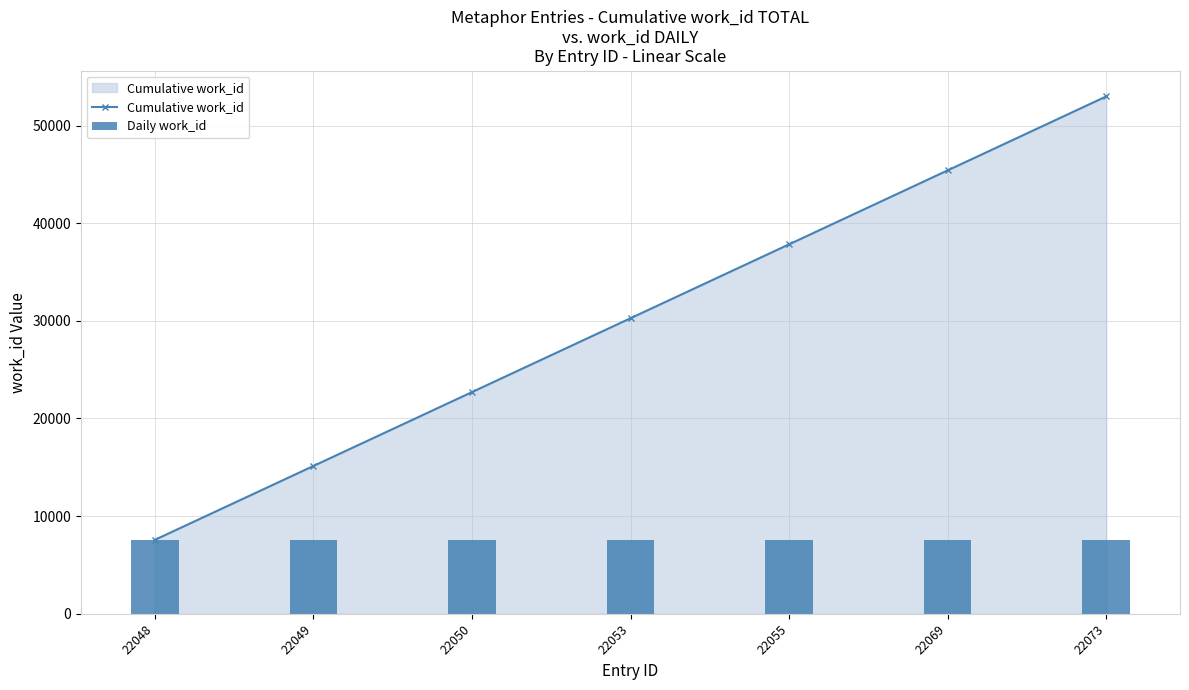

What is the difference between the maximum and minimum values in the Daily work_id series?

8